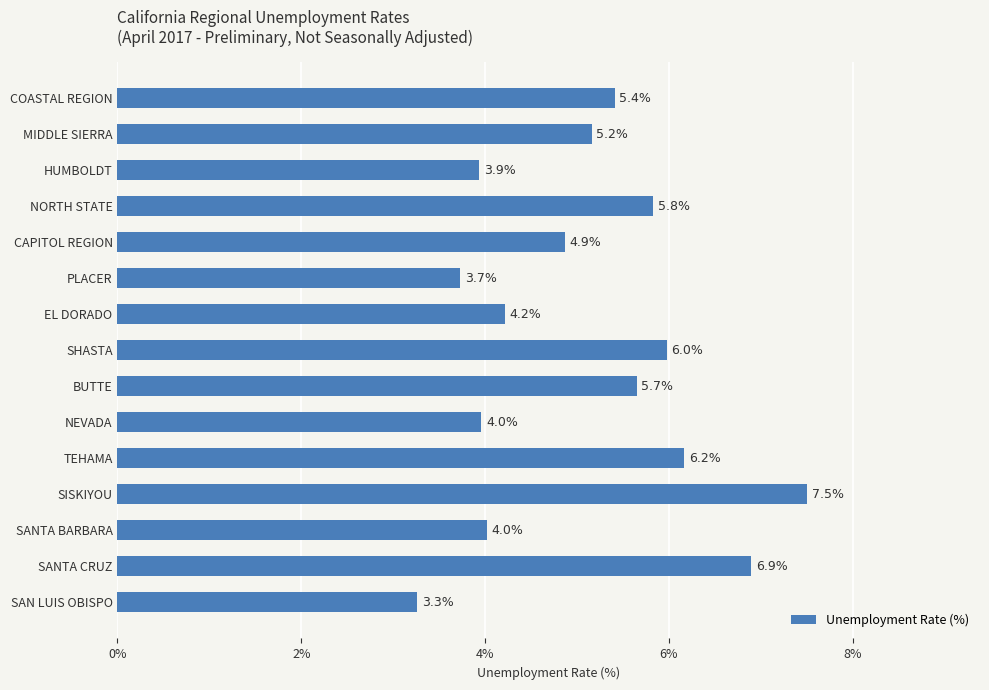

How many bars are there in total?

15